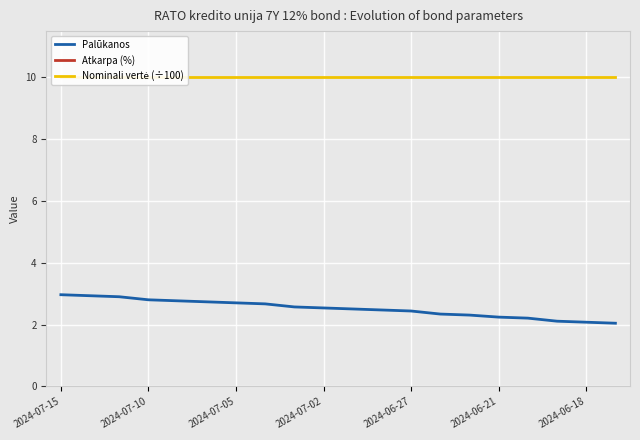

What are all the series names shown in the legend?

Palūkanos, Atkarpa (%), Nominali vertė (÷100)